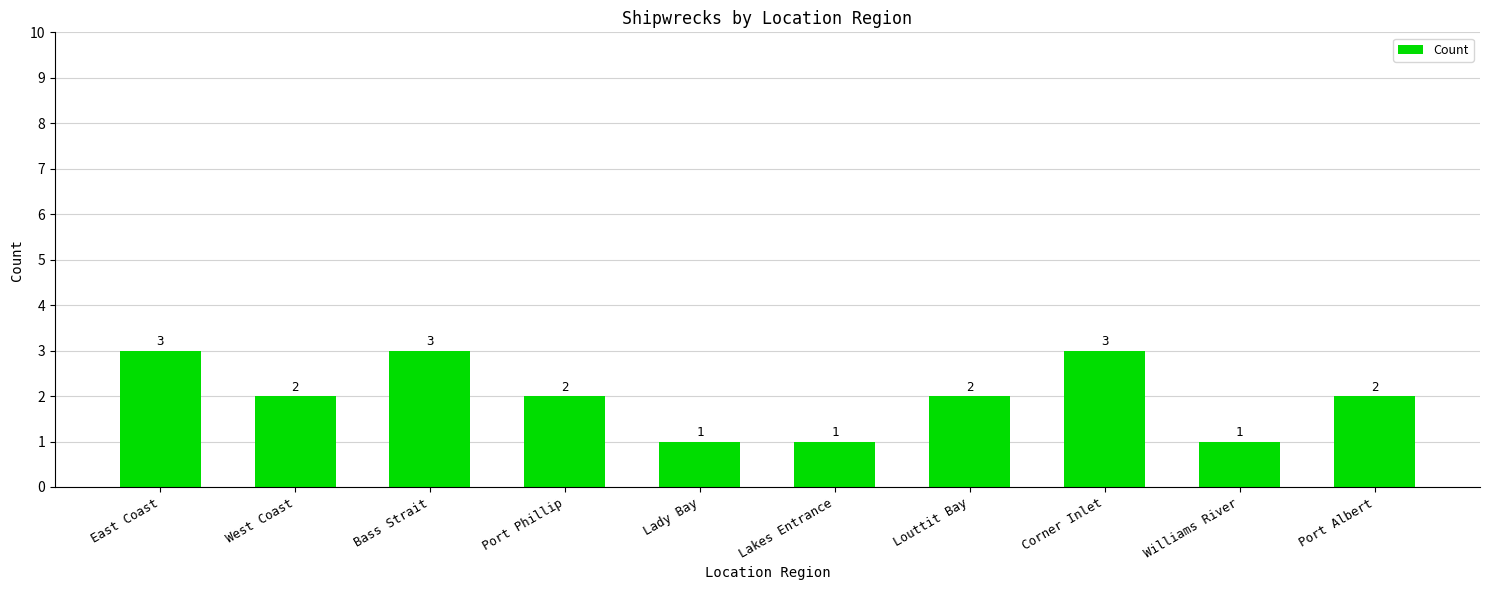

What is the value of the 9th bar from the left?

1